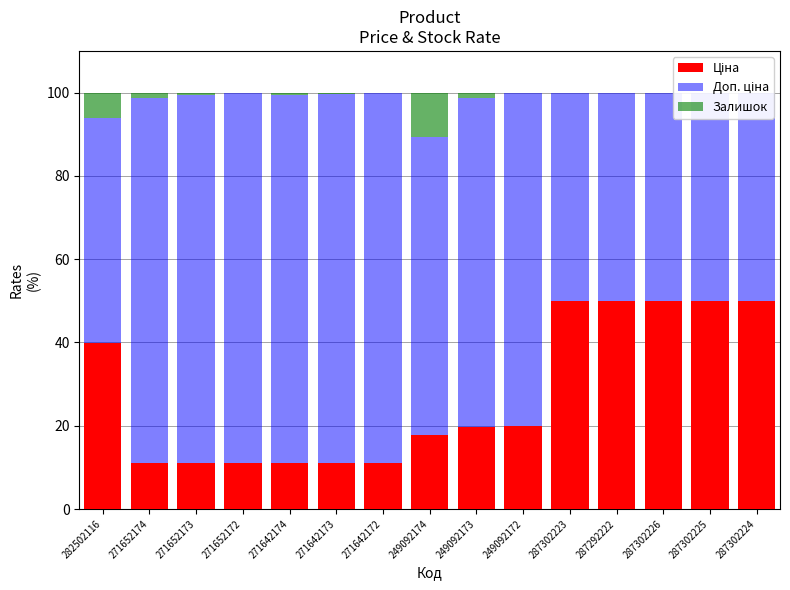

What is the difference between the second highest and second lowest values in the Залишок series?

6.1